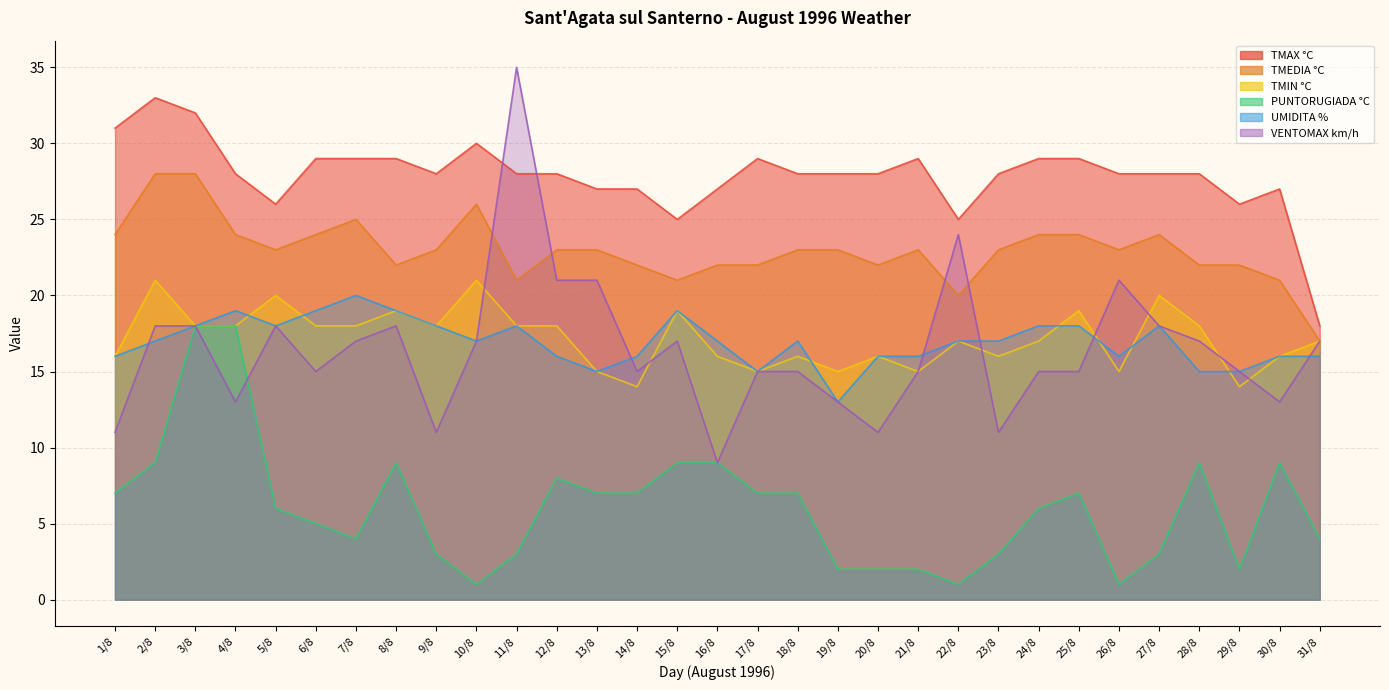

Reading left to right, extract all data points from this chart.

TMAX °C: 1/8=31	2/8=33	3/8=32	4/8=28	5/8=26	6/8=29	7/8=29	8/8=29	9/8=28	10/8=30	11/8=28	12/8=28	13/8=27	14/8=27	15/8=25	16/8=27	17/8=29	18/8=28	19/8=28	20/8=28	21/8=29	22/8=25	23/8=28	24/8=29	25/8=29	26/8=28	27/8=28	28/8=28	29/8=26	30/8=27	31/8=18
TMEDIA °C: 1/8=24	2/8=28	3/8=28	4/8=24	5/8=23	6/8=24	7/8=25	8/8=22	9/8=23	10/8=26	11/8=21	12/8=23	13/8=23	14/8=22	15/8=21	16/8=22	17/8=22	18/8=23	19/8=23	20/8=22	21/8=23	22/8=20	23/8=23	24/8=24	25/8=24	26/8=23	27/8=24	28/8=22	29/8=22	30/8=21	31/8=17
TMIN °C: 1/8=16	2/8=21	3/8=18	4/8=18	5/8=20	6/8=18	7/8=18	8/8=19	9/8=18	10/8=21	11/8=18	12/8=18	13/8=15	14/8=14	15/8=19	16/8=16	17/8=15	18/8=16	19/8=15	20/8=16	21/8=15	22/8=17	23/8=16	24/8=17	25/8=19	26/8=15	27/8=20	28/8=18	29/8=14	30/8=16	31/8=17
PUNTORUGIADA °C: 1/8=7	2/8=9	3/8=18	4/8=18	5/8=6	6/8=5	7/8=4	8/8=9	9/8=3	10/8=1	11/8=3	12/8=8	13/8=7	14/8=7	15/8=9	16/8=9	17/8=7	18/8=7	19/8=2	20/8=2	21/8=2	22/8=1	23/8=3	24/8=6	25/8=7	26/8=1	27/8=3	28/8=9	29/8=2	30/8=9	31/8=4
UMIDITA %: 1/8=16	2/8=17	3/8=18	4/8=19	5/8=18	6/8=19	7/8=20	8/8=19	9/8=18	10/8=17	11/8=18	12/8=16	13/8=15	14/8=16	15/8=19	16/8=17	17/8=15	18/8=17	19/8=13	20/8=16	21/8=16	22/8=17	23/8=17	24/8=18	25/8=18	26/8=16	27/8=18	28/8=15	29/8=15	30/8=16	31/8=16
VENTOMAX km/h: 1/8=11	2/8=18	3/8=18	4/8=13	5/8=18	6/8=15	7/8=17	8/8=18	9/8=11	10/8=17	11/8=35	12/8=21	13/8=21	14/8=15	15/8=17	16/8=9	17/8=15	18/8=15	19/8=13	20/8=11	21/8=15	22/8=24	23/8=11	24/8=15	25/8=15	26/8=21	27/8=18	28/8=17	29/8=15	30/8=13	31/8=17